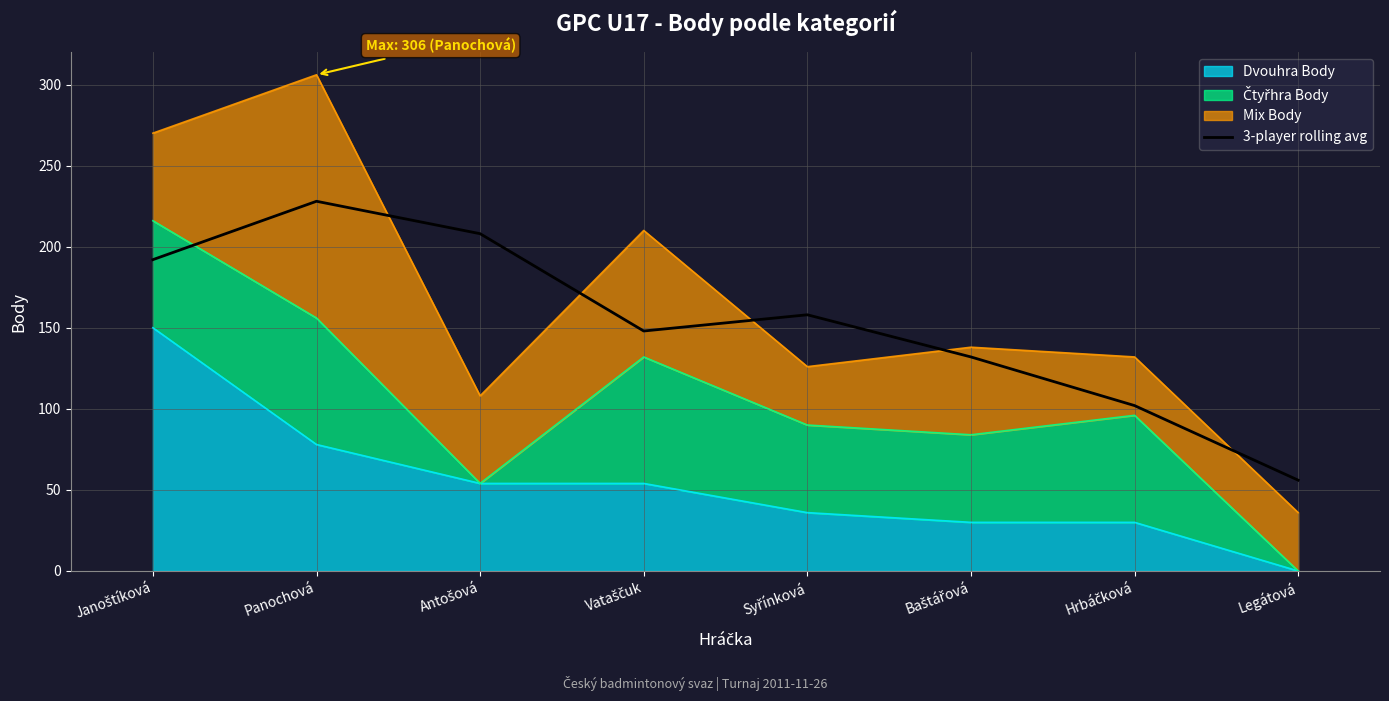

How many interior local peaks (higher than both neighbors) does the data have?

2